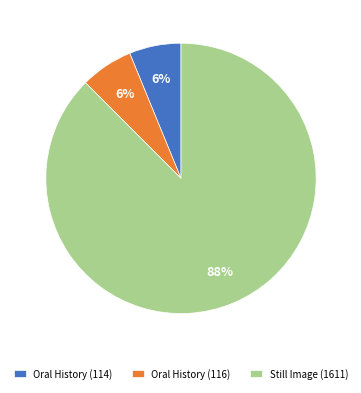

Which slice is the largest?

Still Image (1611)